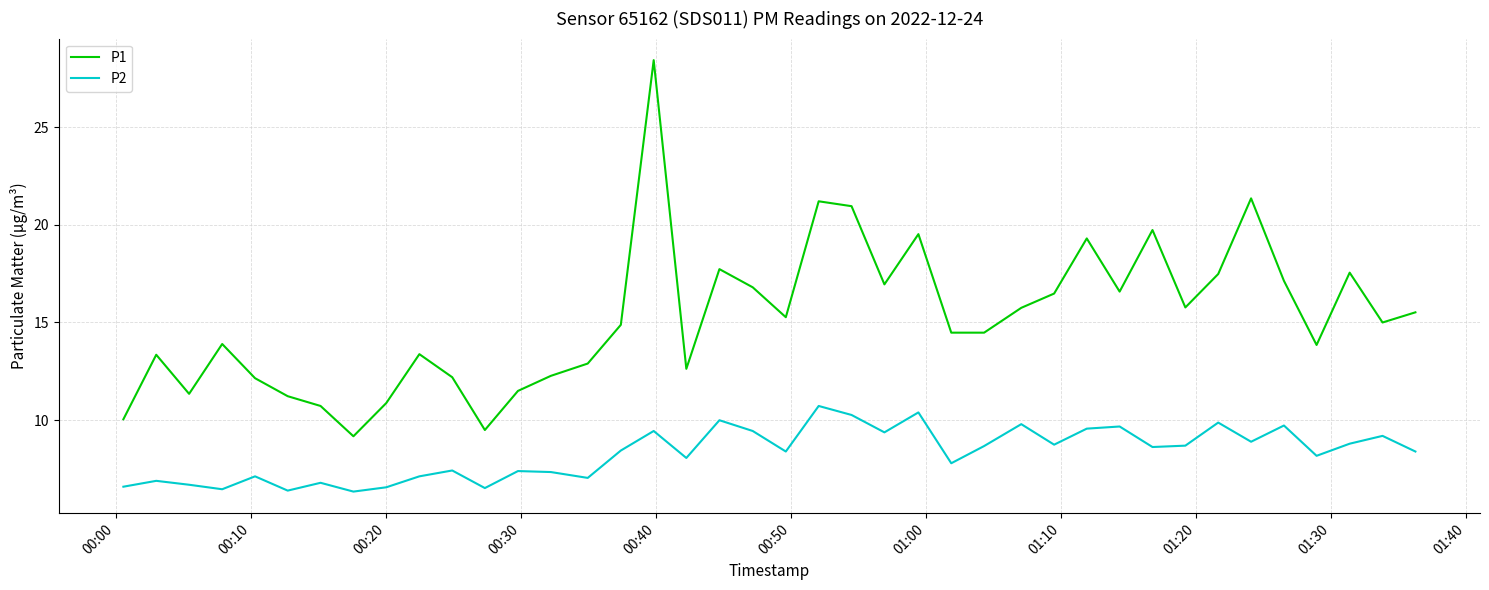

What is the difference between the maximum and minimum values in the P1 series?

19.2